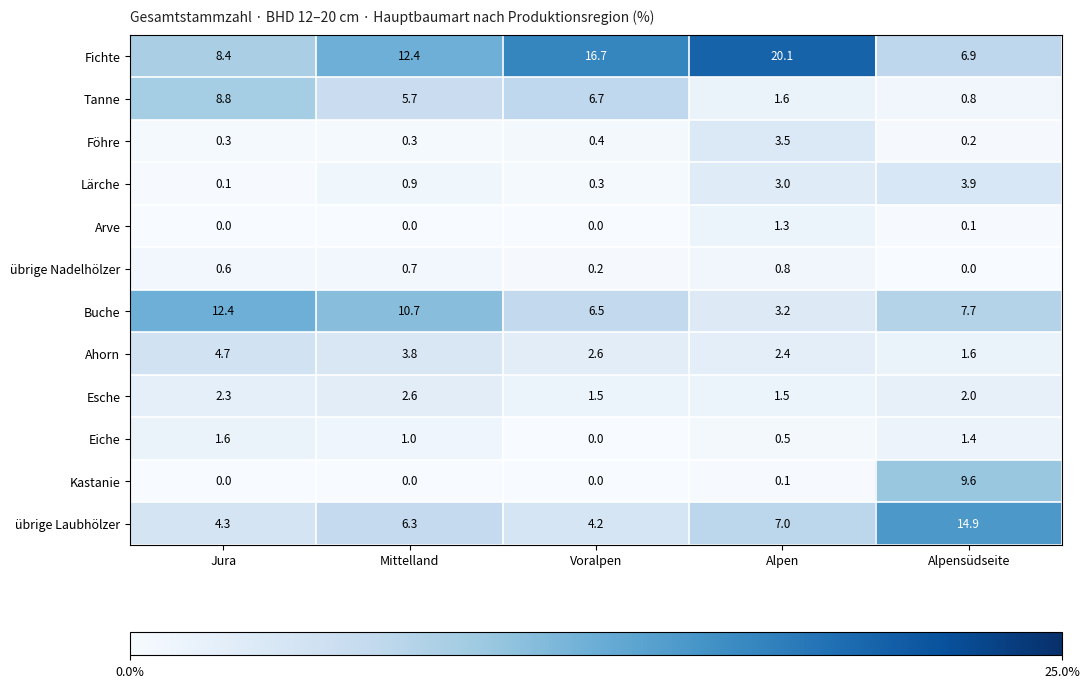

Rank the series by their maximum value, from lowest to highest.

übrige Nadelhölzer, Arve, Eiche, Esche, Föhre, Lärche, Ahorn, Tanne, Kastanie, Buche, übrige Laubhölzer, Fichte